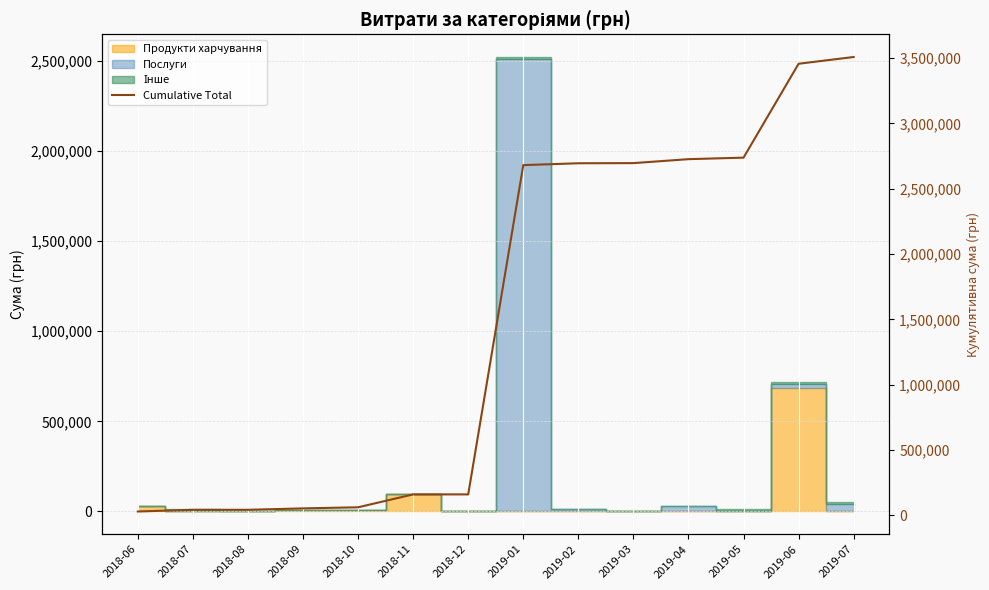

Reading right to left, what are all the values shown in this chart?

2019-07=3508644.4	2019-06=3457093.1	2019-05=2738071.7	2019-04=2726479.6	2019-03=2696223.4	2019-02=2695054.6	2019-01=2680885.2	2018-12=159596.3	2018-11=159596.3	2018-10=60882.8	2018-09=52489.9	2018-08=41657.9	2018-07=41657.9	2018-06=28712.0